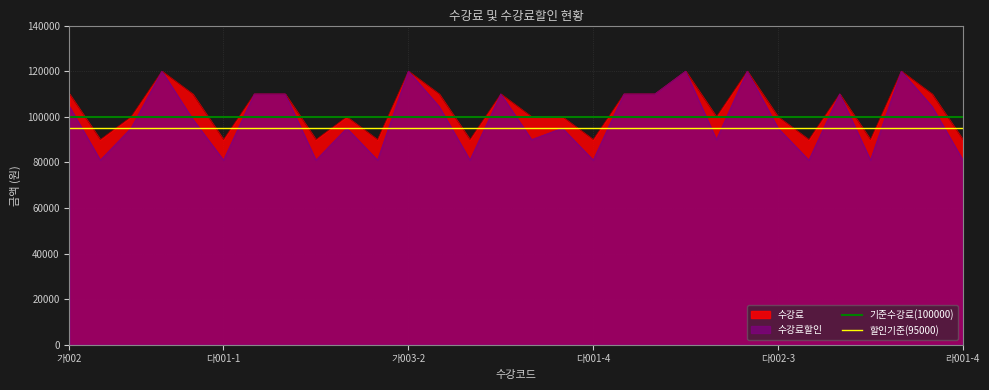

What is the highest value of the 수강료 series?

120000